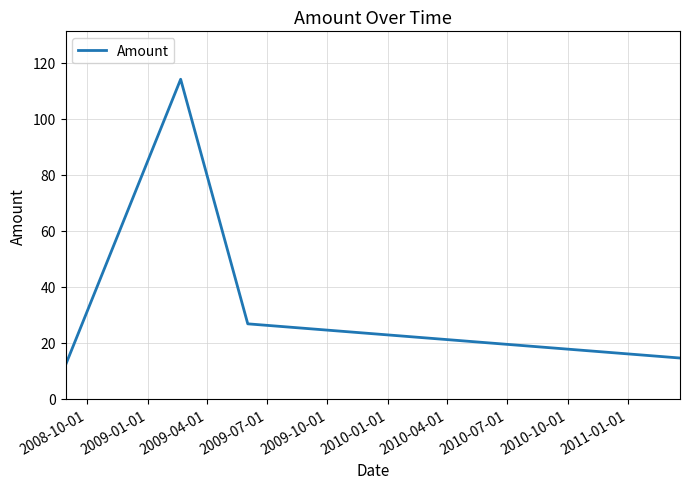

What is the minimum value shown in the chart?

12.1